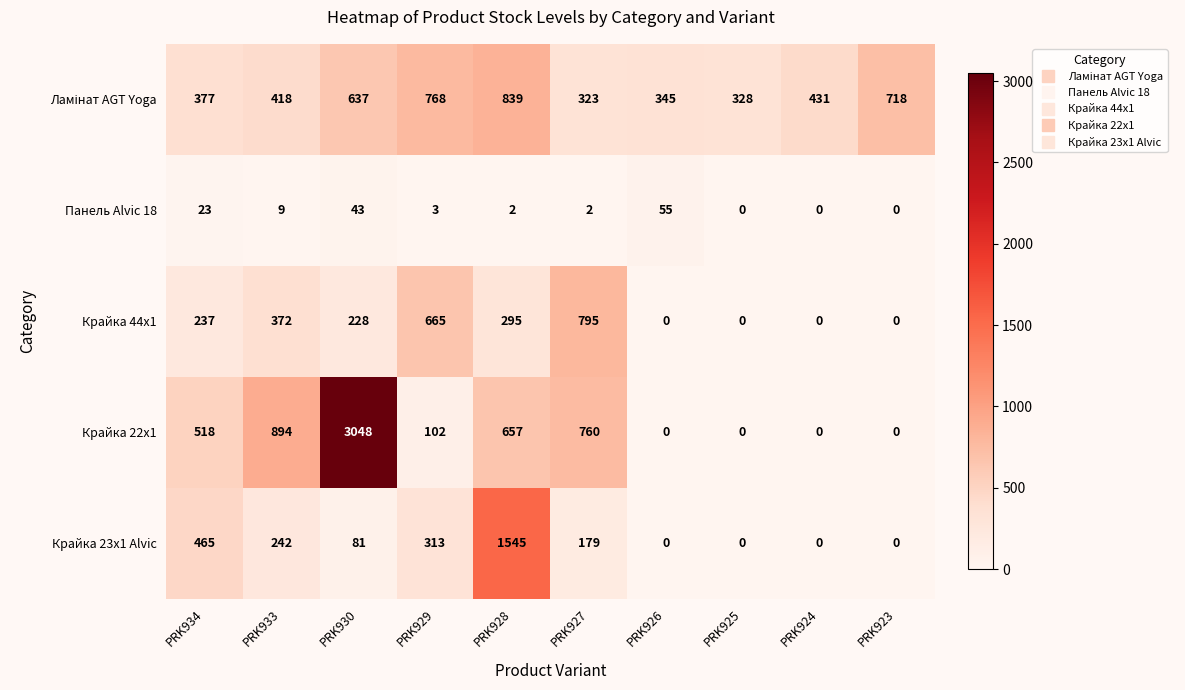

What is the total value across all series at PRK926?

400